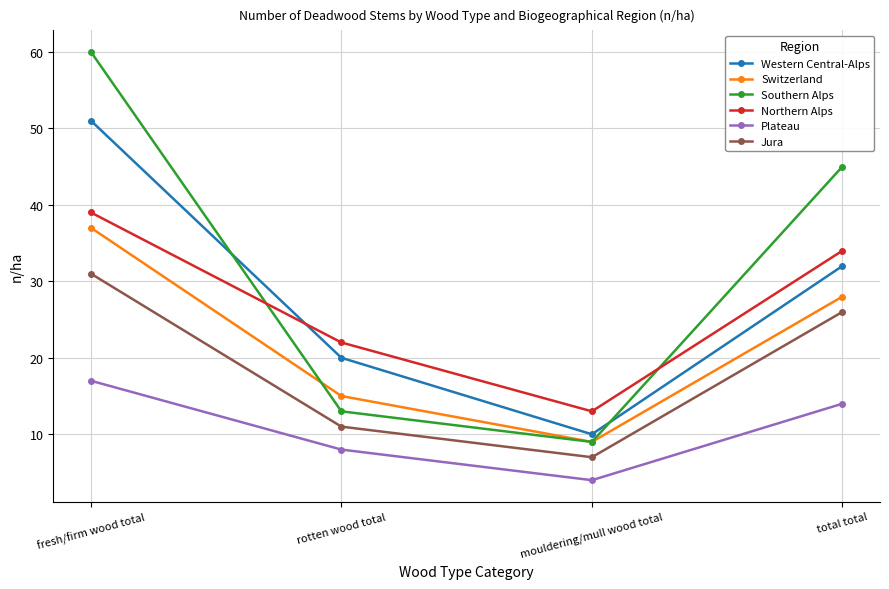

At which category does Northern Alps reach its first local valley?

mouldering/mull wood total